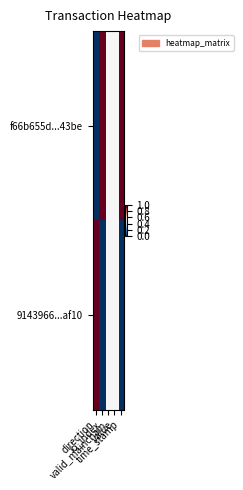

Reading left to right, what are all the values shown in this chart?

f66b655d...43be: direction=0.0	io_index=1.0	valid_mainchain=0.5	value=0.5	time_stamp=1.0
9143966...af10: direction=1.0	io_index=0.0	valid_mainchain=0.5	value=0.5	time_stamp=0.0